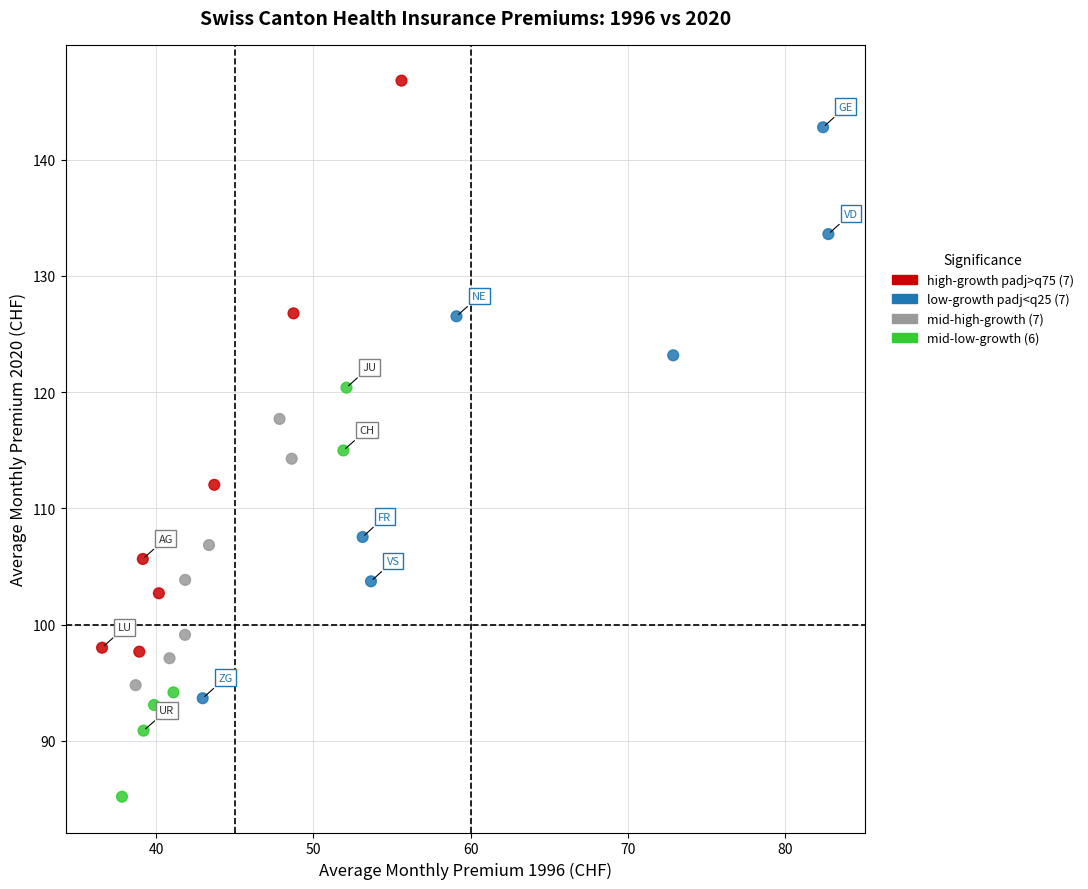

What is the range of X values (max minus min)?

46.2